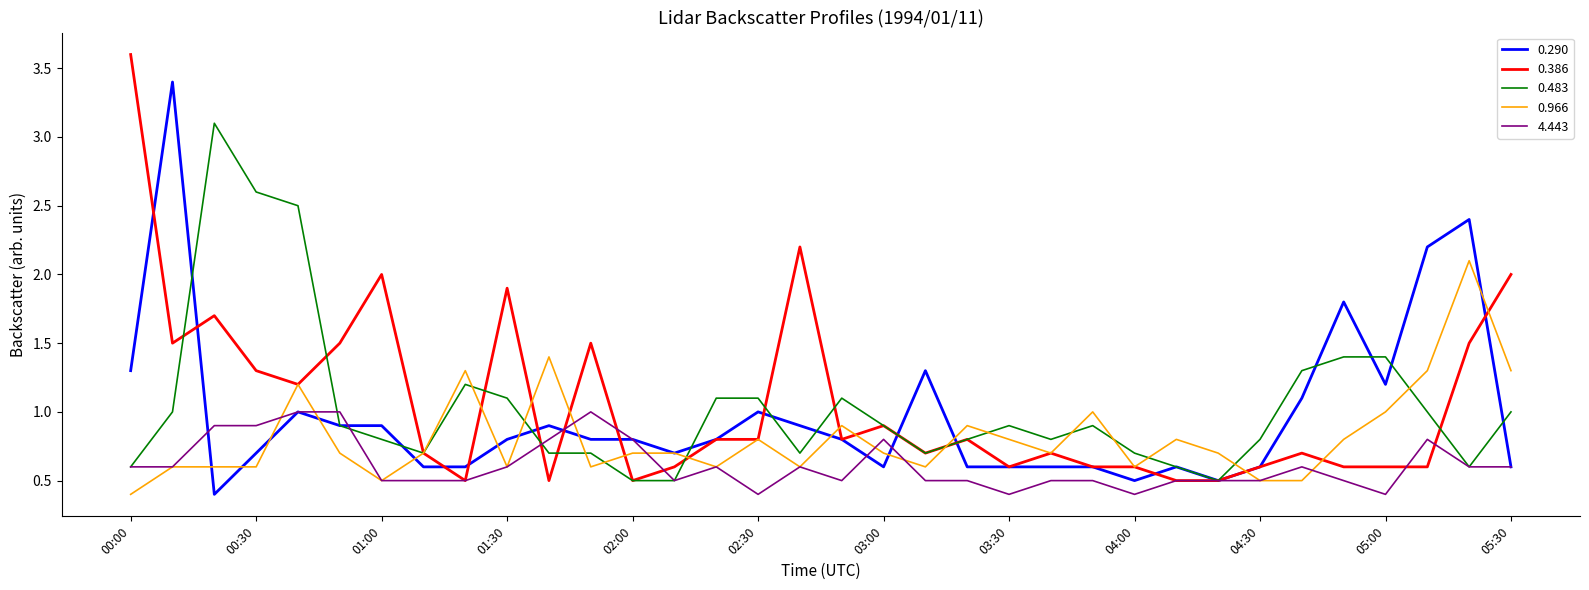

What is the minimum value shown in the chart?

0.4